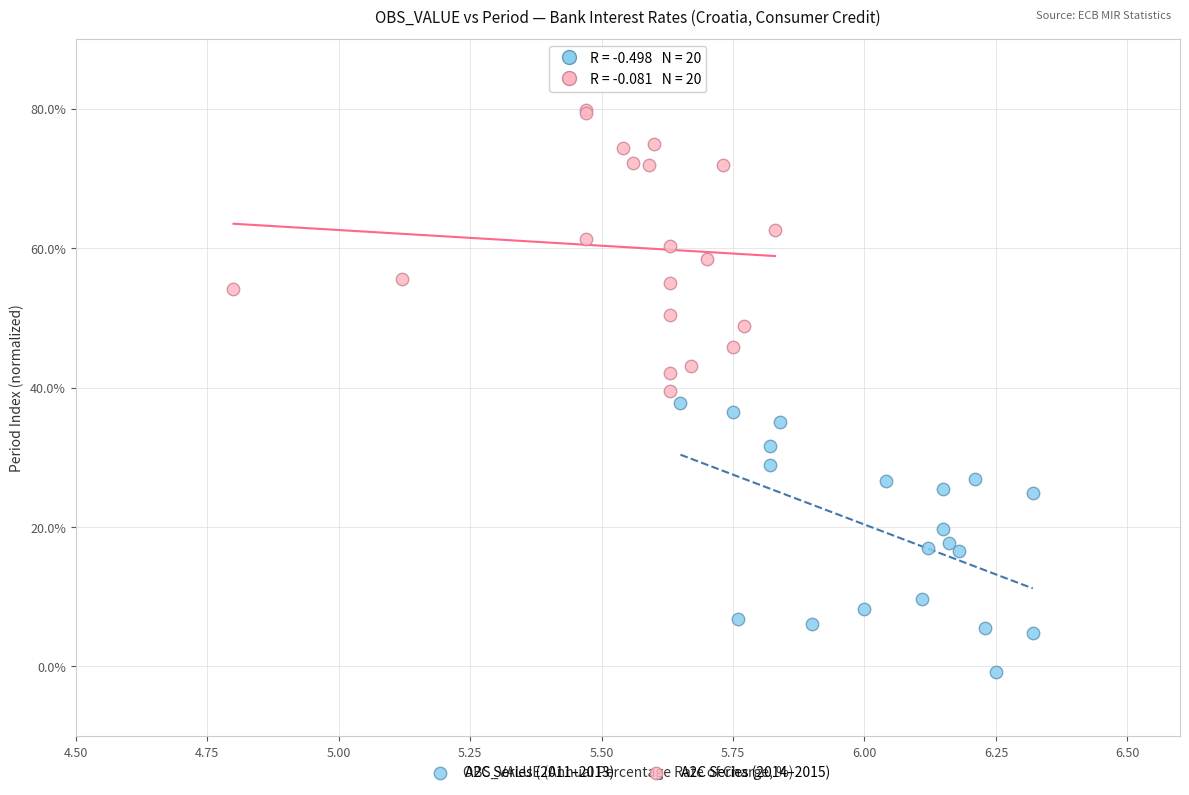

Which series contains the highest Y value?

A2C Series (2014–2015)